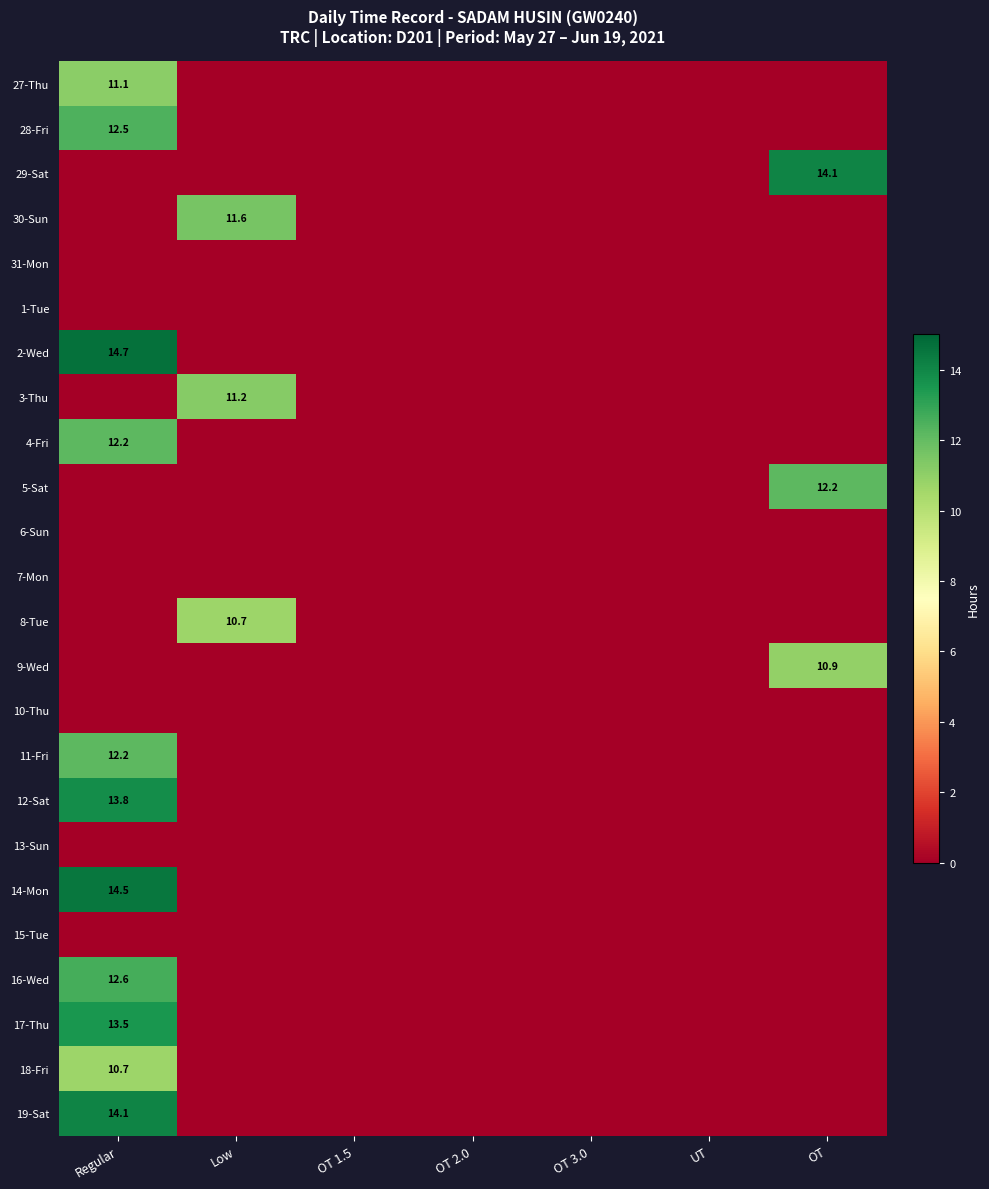

Between OT 3.0 and OT 2.0, which is larger?

OT 3.0